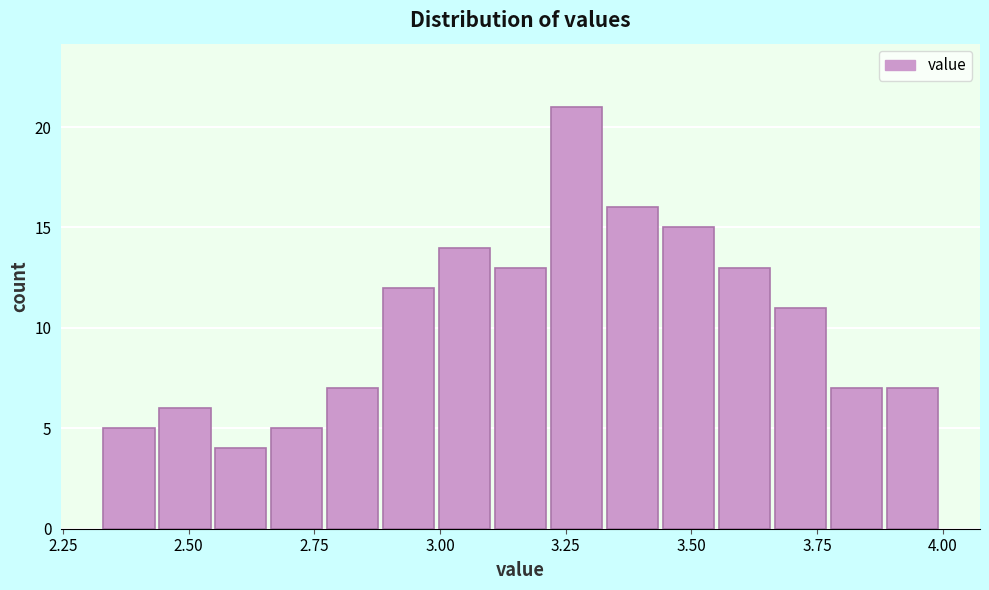

Around what value on the x-axis is the tallest bar? Give the approximate position of its centre, as read against the axis.

3.25